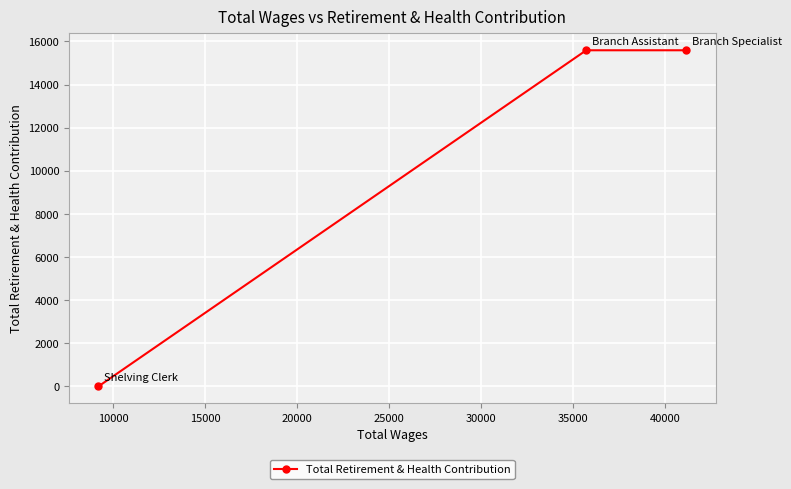

How many values are between 0 and 15592?

3